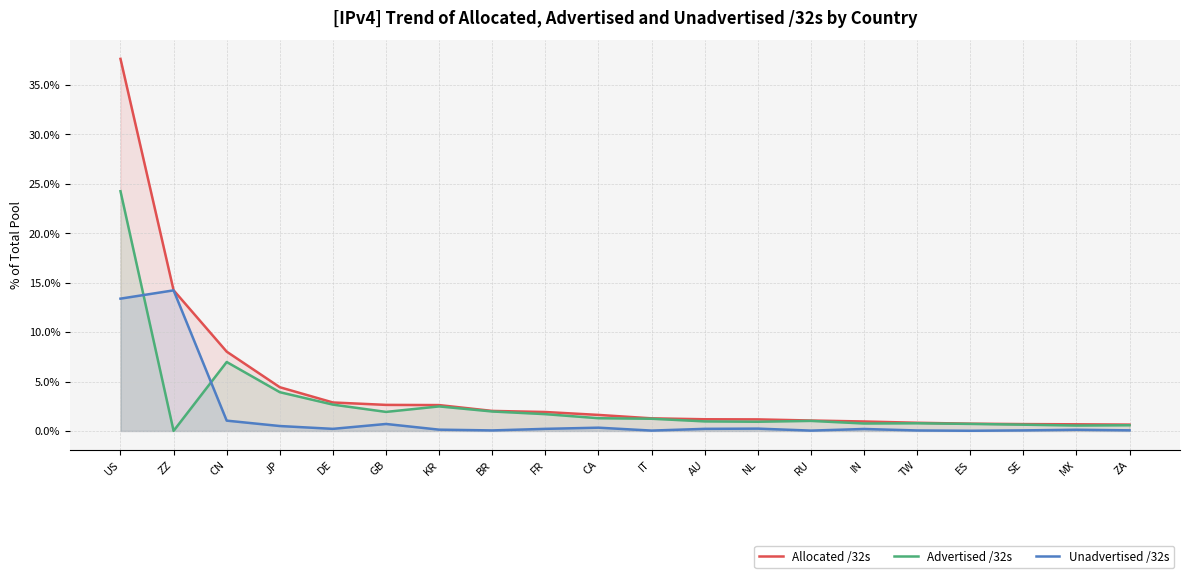

What is the sum of the Unadvertised /32s values at ES and ZA?

0.1